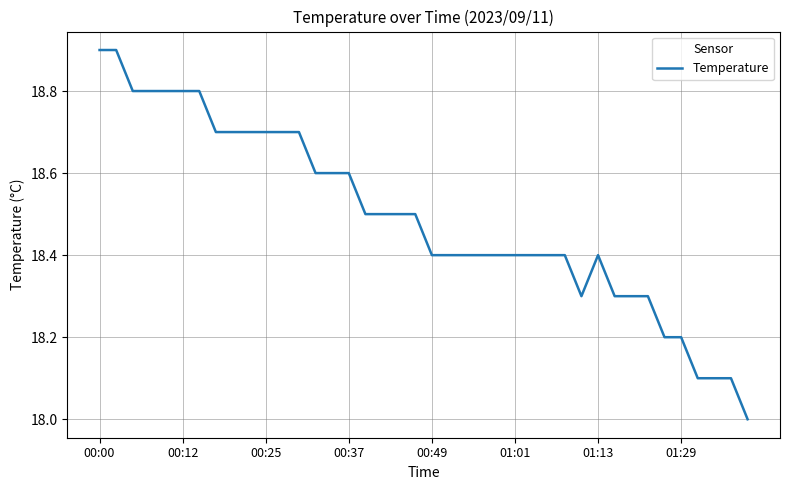

What is the minimum value shown in the chart?

18.0